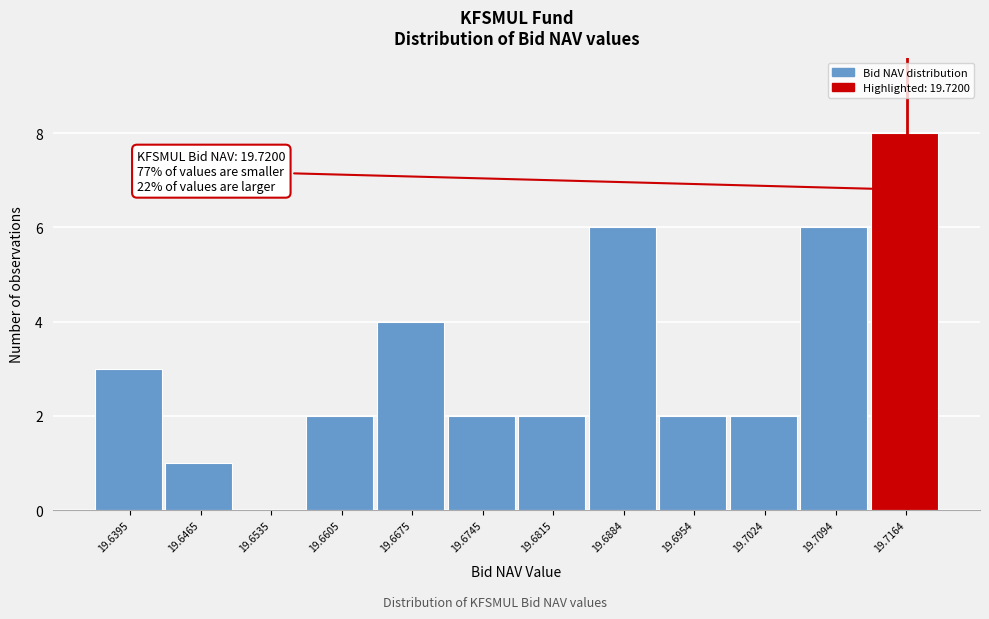

Reading right to left, list all the values displayed in this chart.

19.7164=8	19.7094=6	19.7024=2	19.6954=2	19.6884=6	19.6815=2	19.6745=2	19.6675=4	19.6605=2	19.6535=0	19.6465=1	19.6395=3